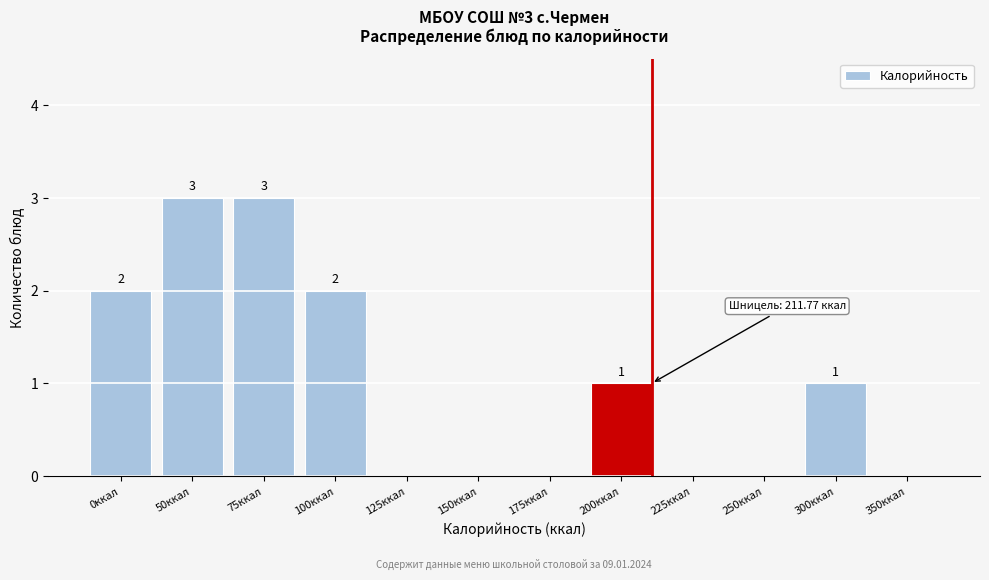

Reading left to right, transcribe all the data shown in this chart.

0ккал=2	50ккал=3	75ккал=3	100ккал=2	125ккал=0	150ккал=0	175ккал=0	200ккал=1	225ккал=0	250ккал=0	300ккал=1	350ккал=0